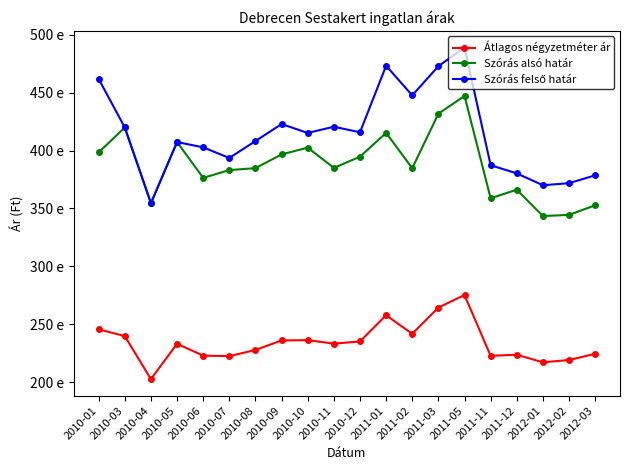

What is the difference between the Átlagos négyzetméter ár values at 2011-05 and 2011-11?

52497